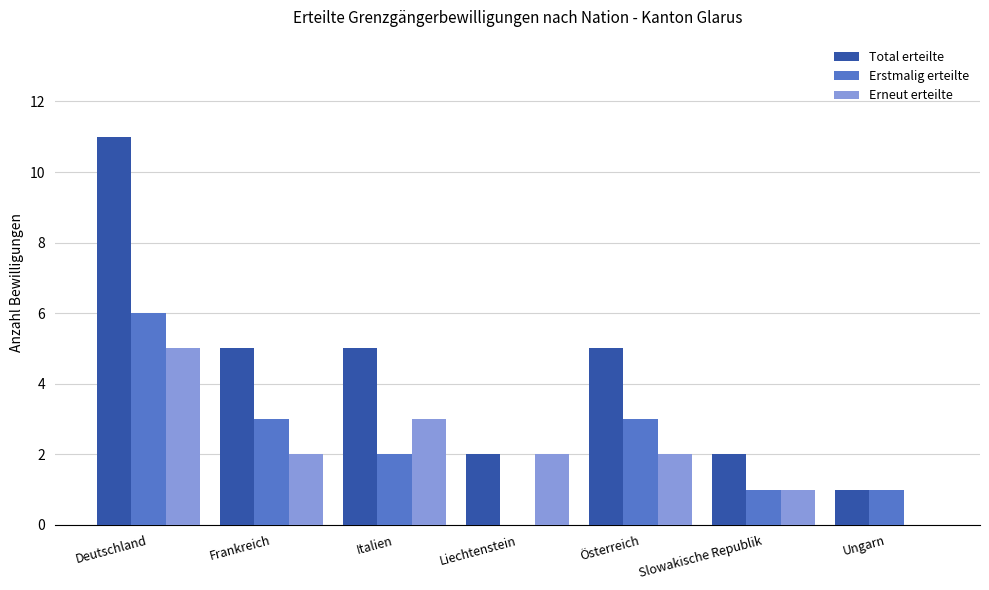

Is it true that Total erteilte equals 1 at Ungarn?

True